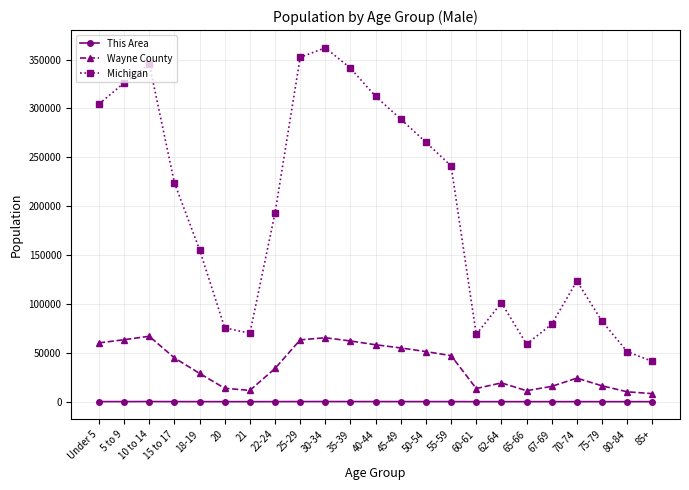

The value of Michigan at 35-39 is 341234. True or false?

True